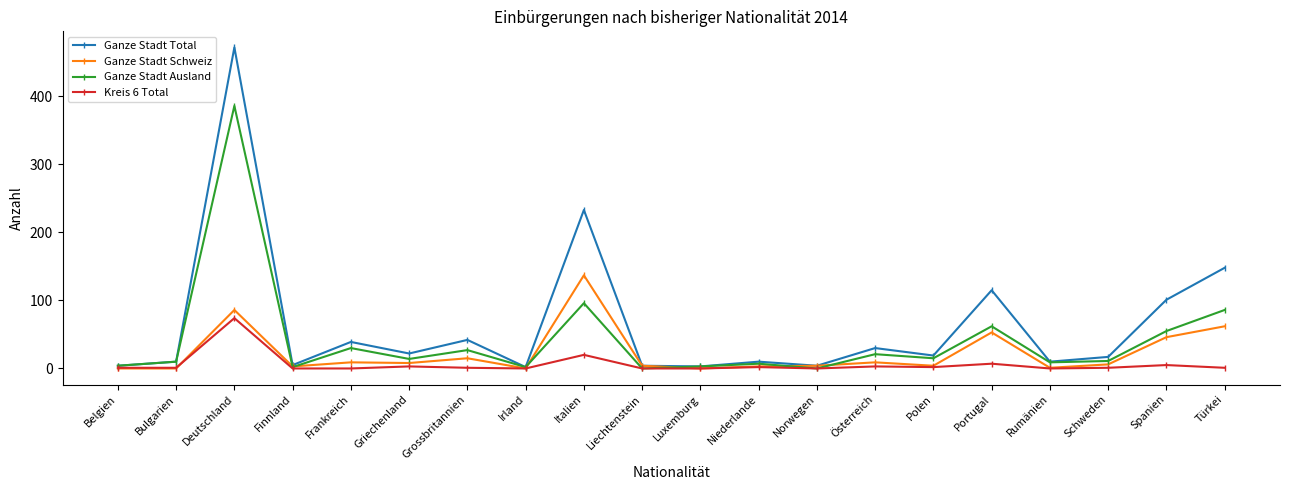

How many distinct data groups are displayed?

4